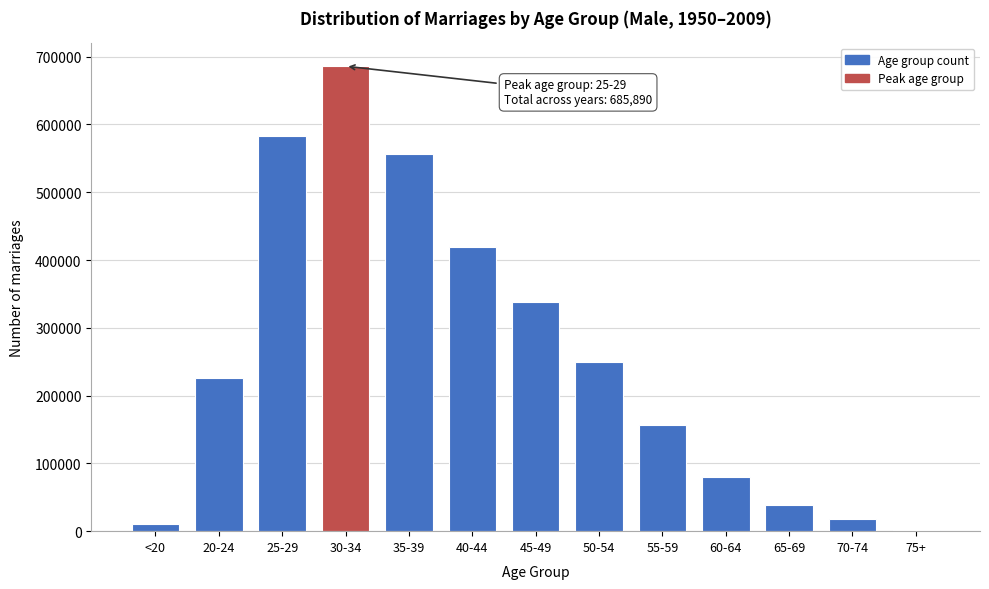

Reading left to right, transcribe all the data shown in this chart.

<20=10149	20-24=225315	25-29=583083	30-34=685890	35-39=556168	40-44=419271	45-49=337468	50-54=249947	55-59=156971	60-64=80079	65-69=38775	70-74=17563	75+=1364